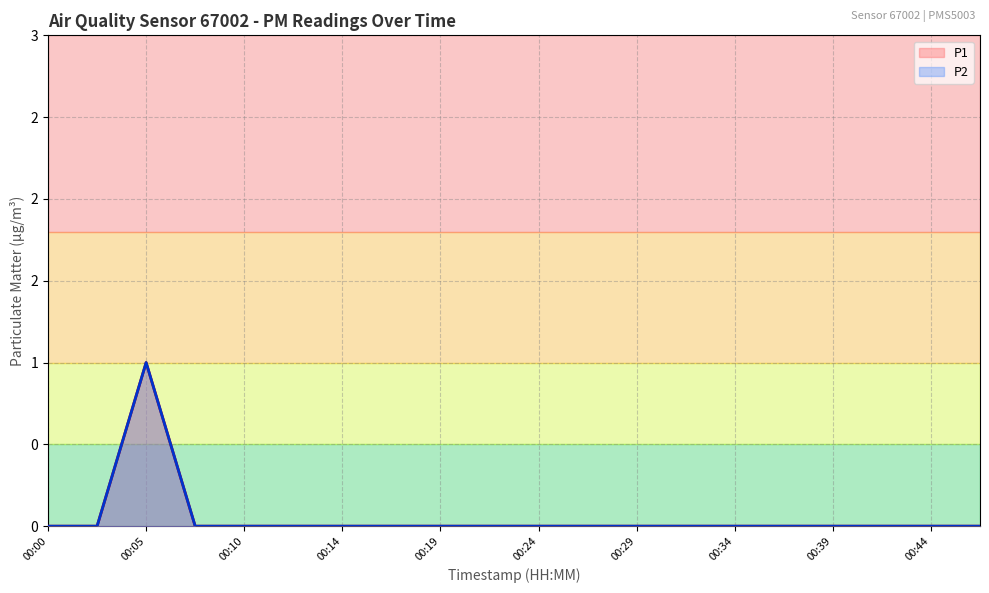

Does the chart display data point markers on the line(s)?

No